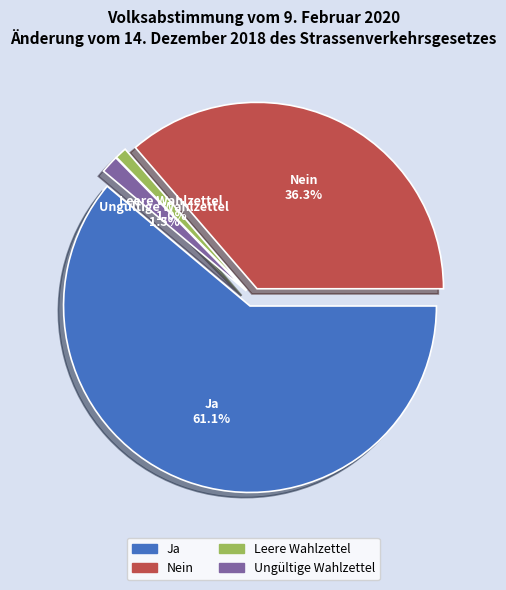

Combined, what portion of the pie is Nein and Ungültige Wahlzettel?

37.9%